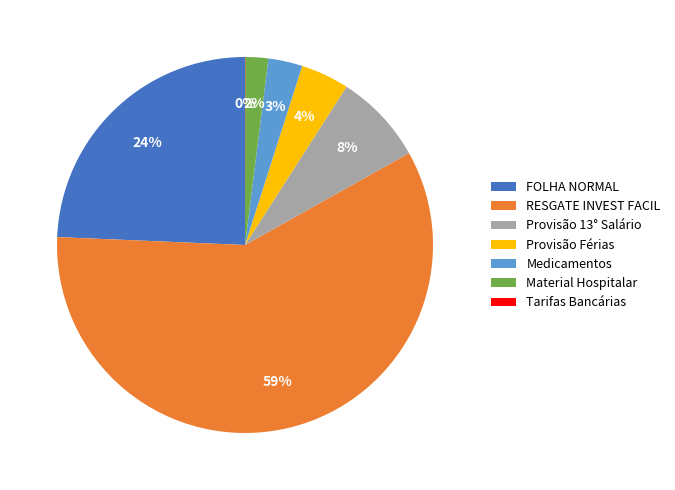

Between RESGATE INVEST FACIL and Medicamentos, which is larger?

RESGATE INVEST FACIL